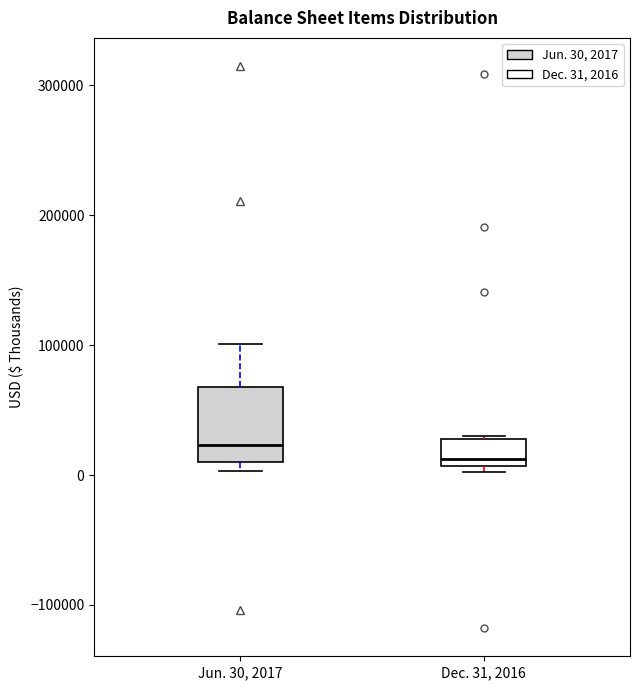

Reading left to right, transcribe this box plot: for each box, give where its median line is, the range the box spans, and where its two whiskers end, as read against the y-axis. The values are not printed on the chart, so give them approximately, as read against the axis.

Jun. 30, 2017: median 20000, box 10000 to 70000, whiskers 0 to 100000
Dec. 31, 2016: median 10000 (just above the box's lower edge), box 10000 to 30000, whiskers 0 to 30000